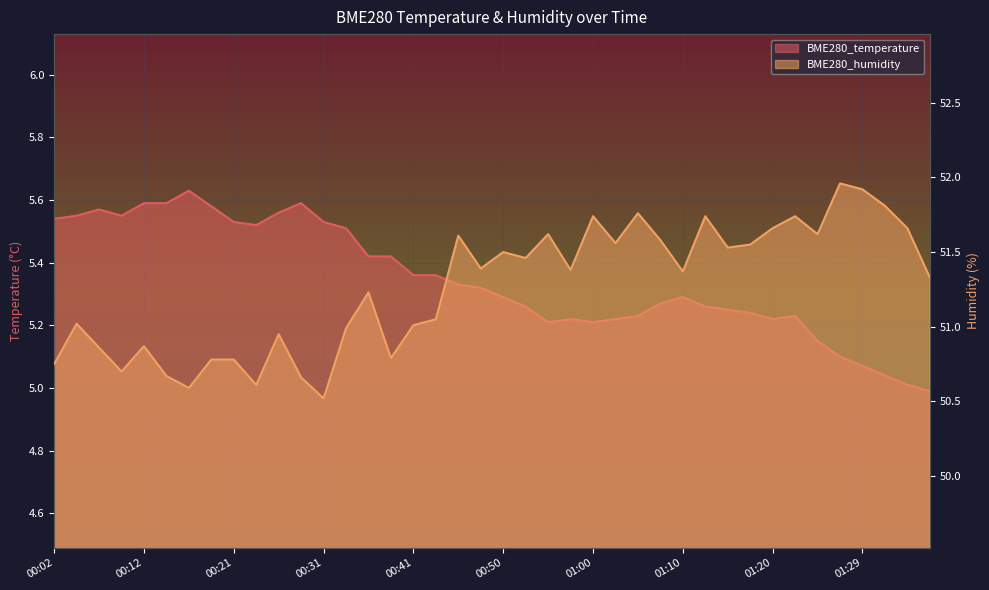

What is the label of the 9th point from the right?

01:17